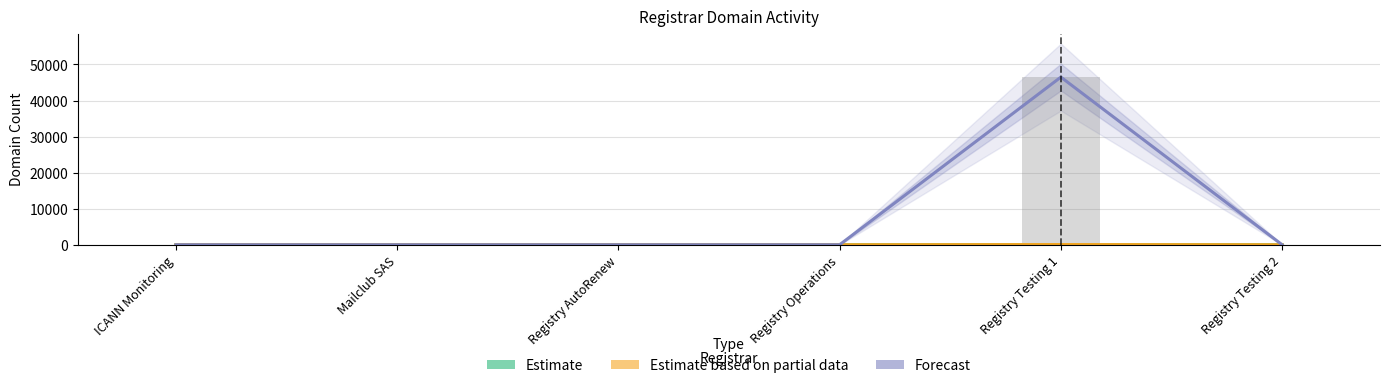

Between Mailclub SAS and Registry Testing 2, which is larger?

Mailclub SAS